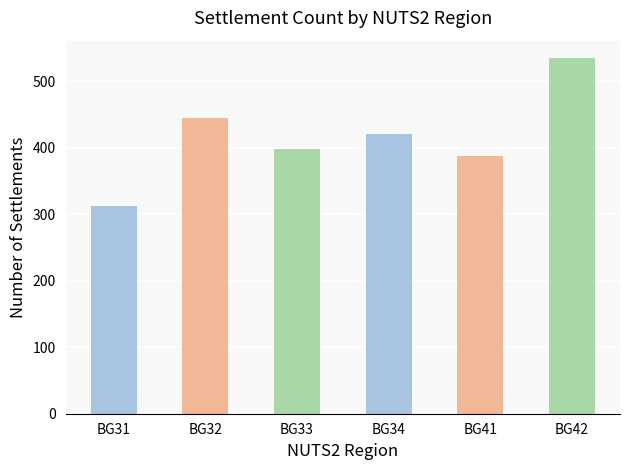

Rank the categories by value from highest to lowest.

BG42, BG32, BG34, BG33, BG41, BG31